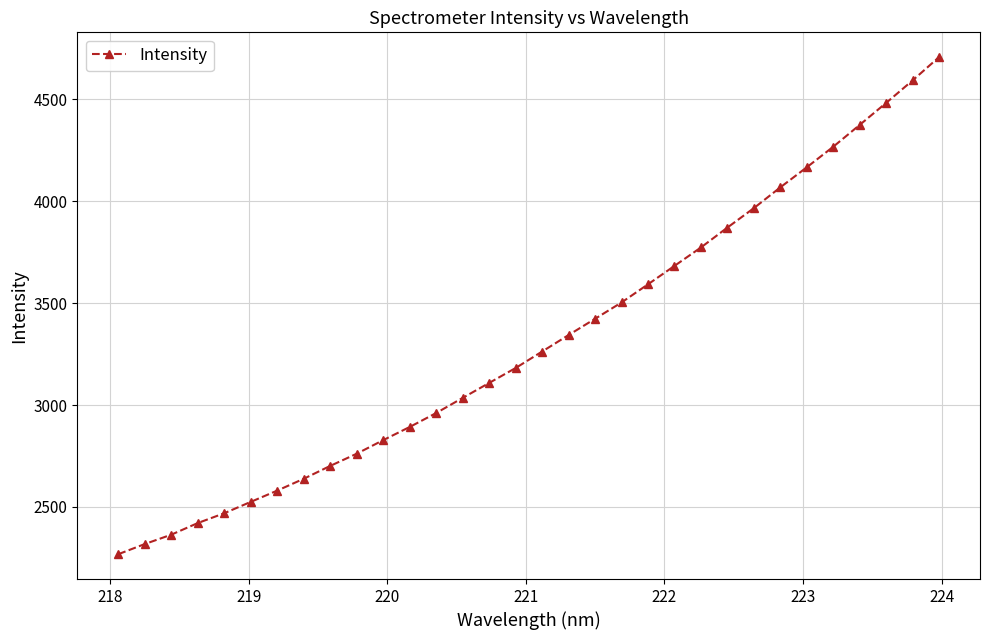

What is the difference between the maximum and minimum values?

2438.7